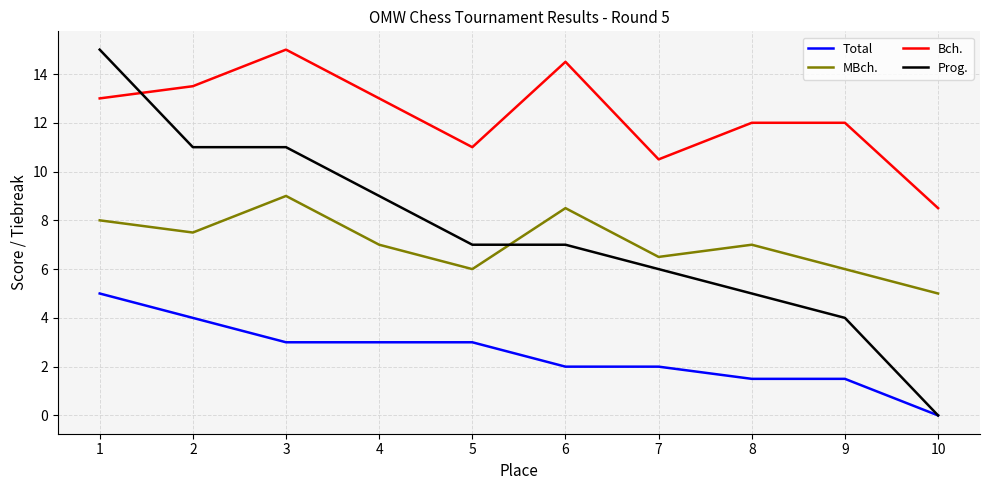

What is the sum of the Bch. values at 5 and 8?

23.0